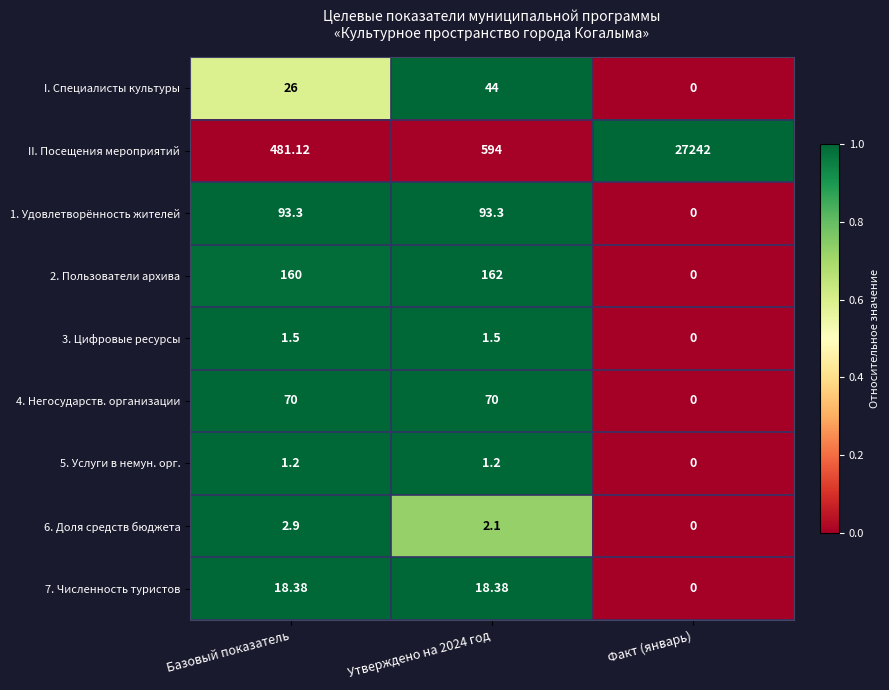

At which category does the chart reach its minimum across all series?

Факт (январь)